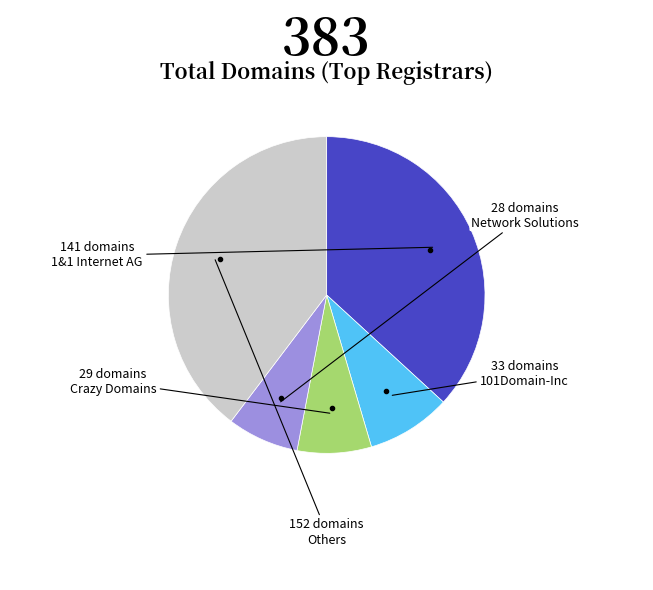

Approximately how many times larger is the value at Network Solutions compared to 101Domain-Inc?

0.8